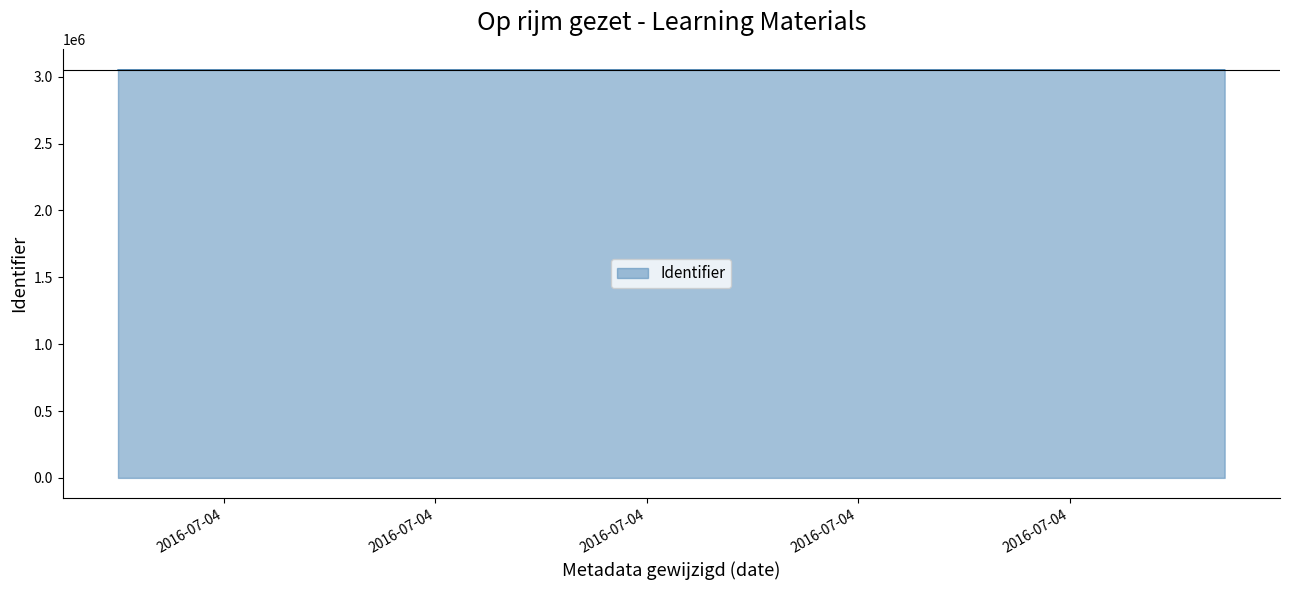

What is the sum of all values?

21363329